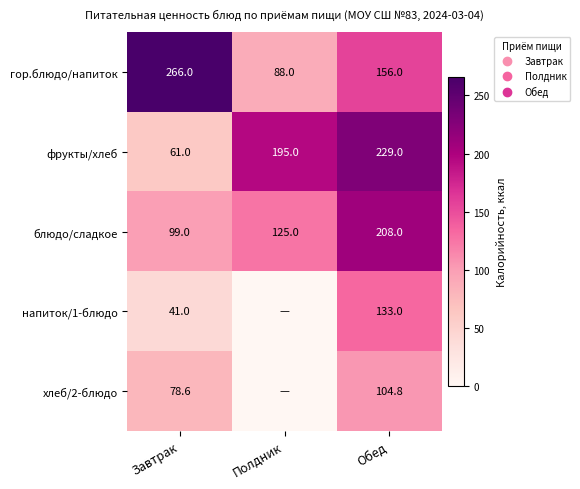

What value does the фрукты/хлеб series have at Обед?

229.0